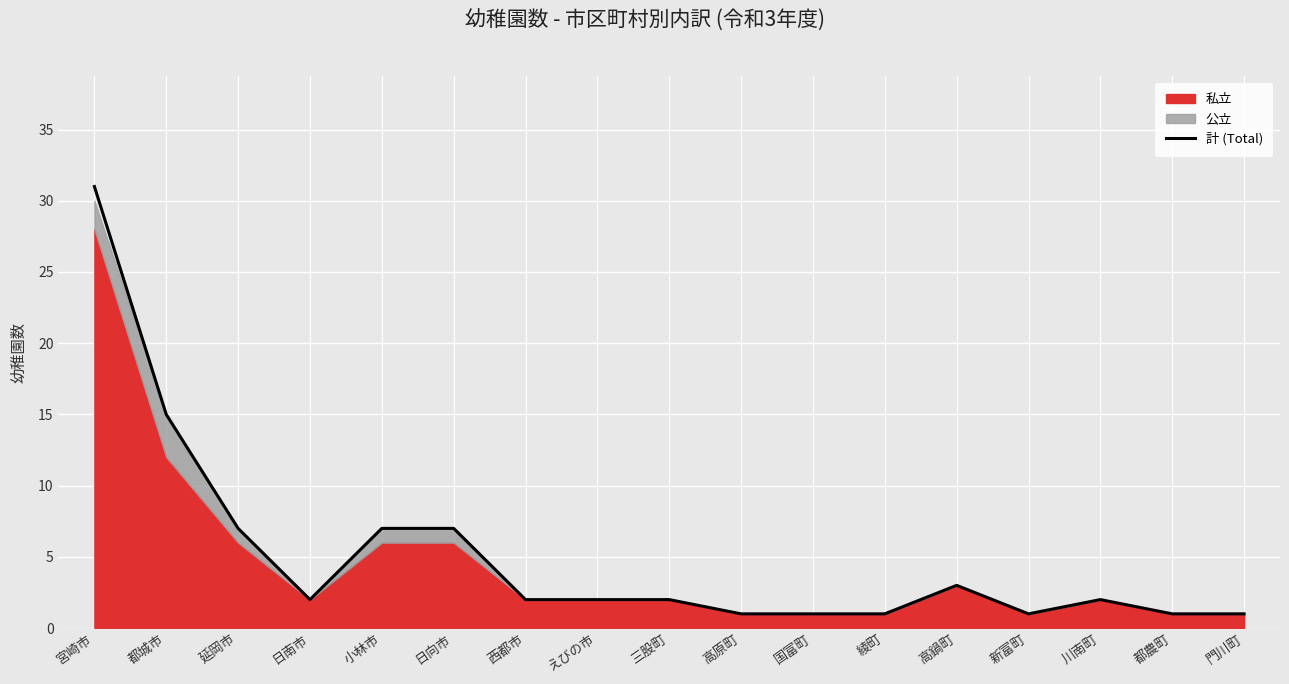

Which has a higher value, 宮崎市 or 都城市?

宮崎市